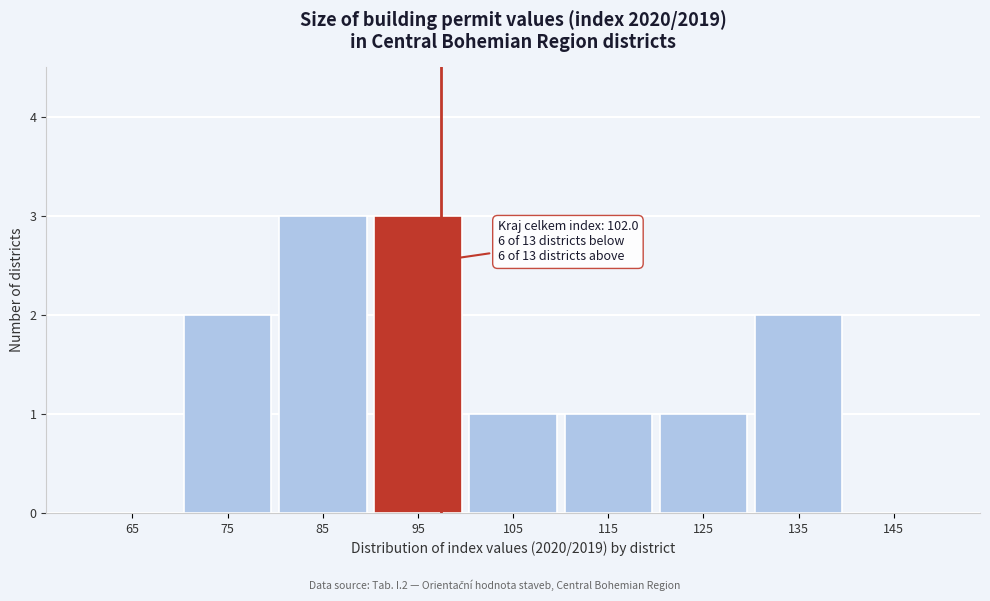

Reading left to right, what are all the values shown in this chart?

65=0	75=2	85=3	95=3	105=1	115=1	125=1	135=2	145=0